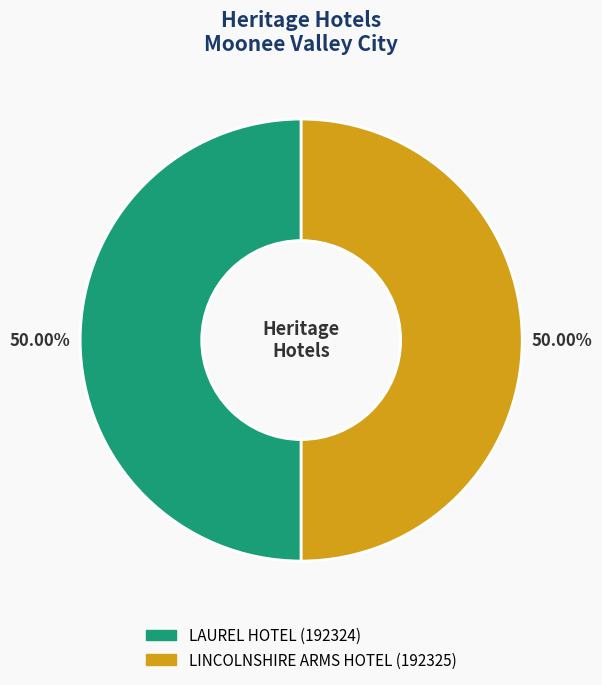

True or false: LINCOLNSHIRE ARMS HOTEL accounts for 43% of the total.

False